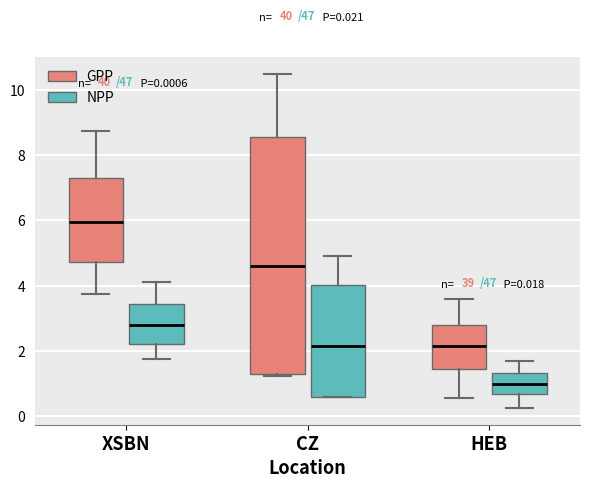

Which box's median line is the lowest?

HEB (NPP)